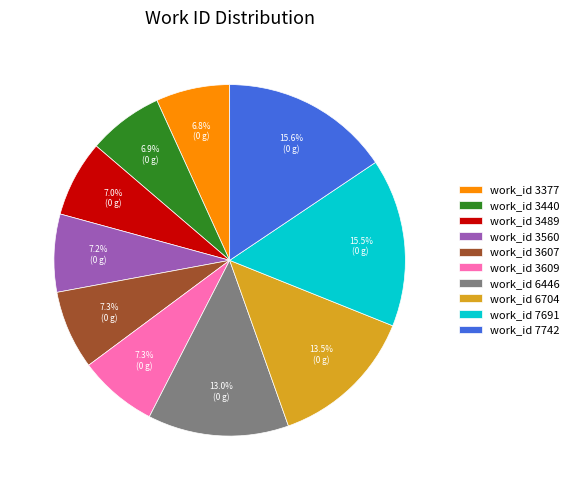

How many segments does this pie chart have?

10